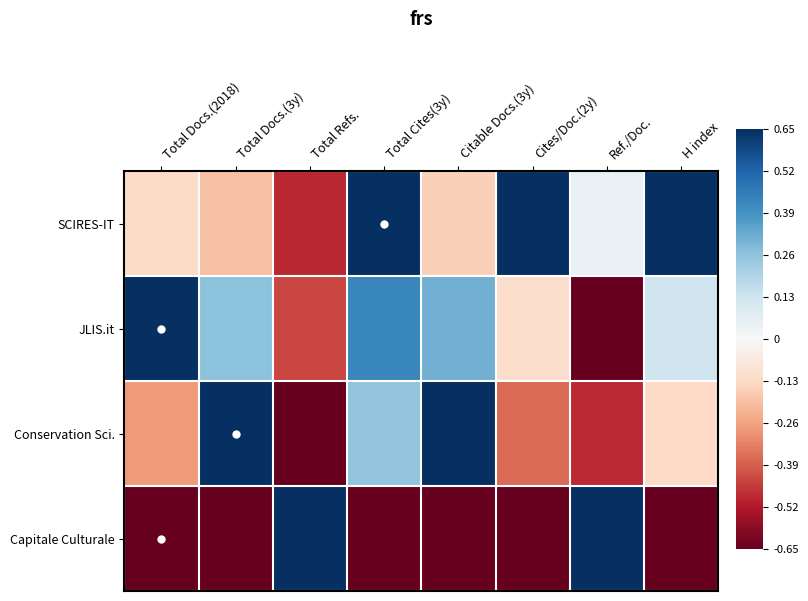

What is the maximum value shown in the chart?

0.7